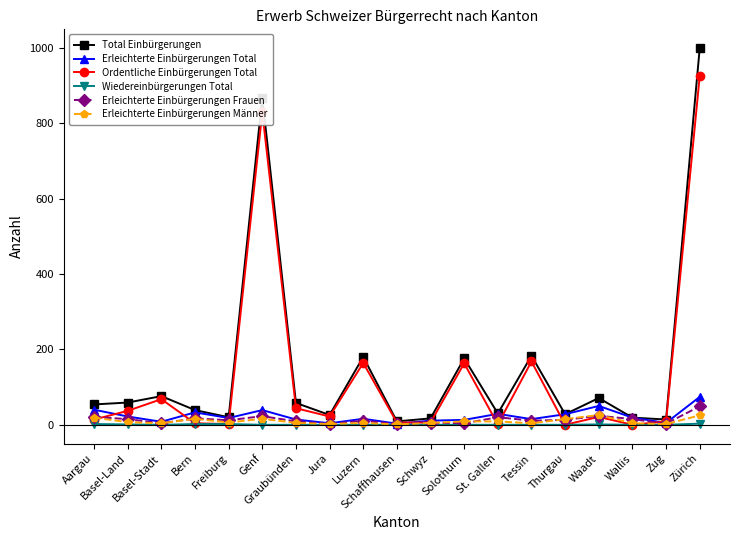

At which category is the sum across all series the highest?

Zürich